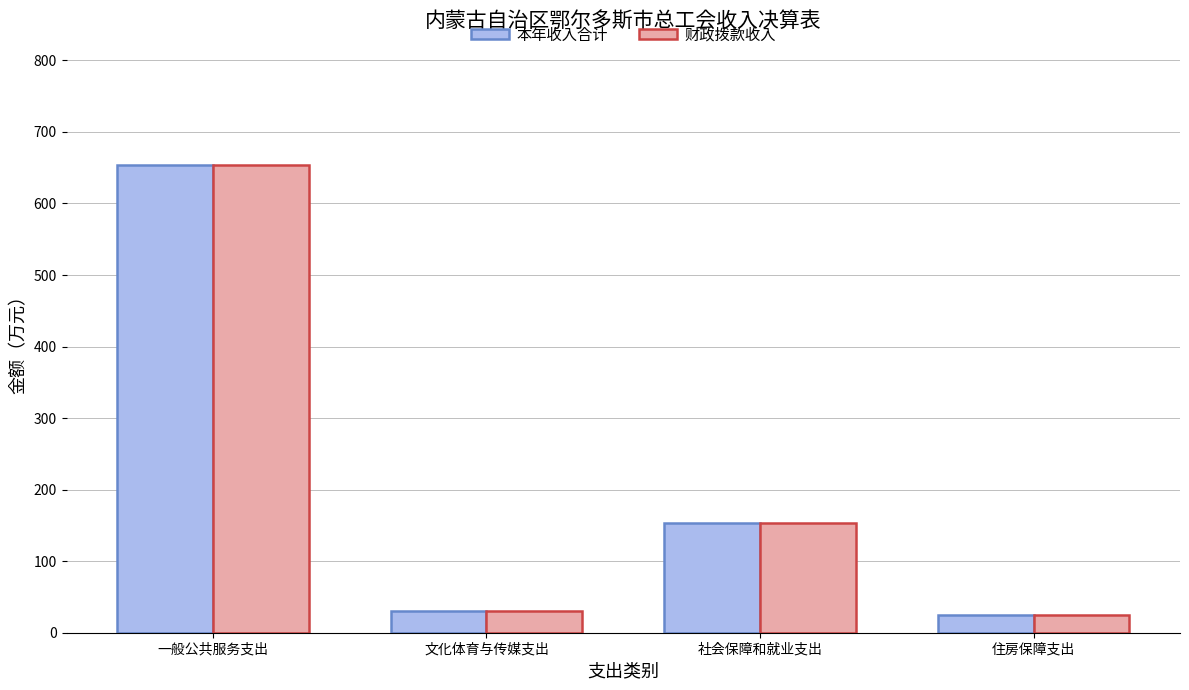

How many bars are there in total?

8